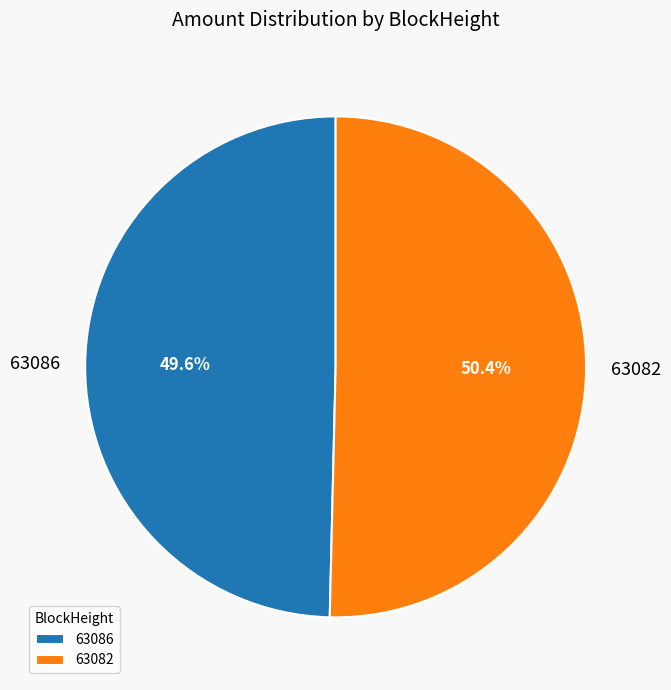

To the nearest percent, what is the combined percentage of 63086 and 63082?

100%